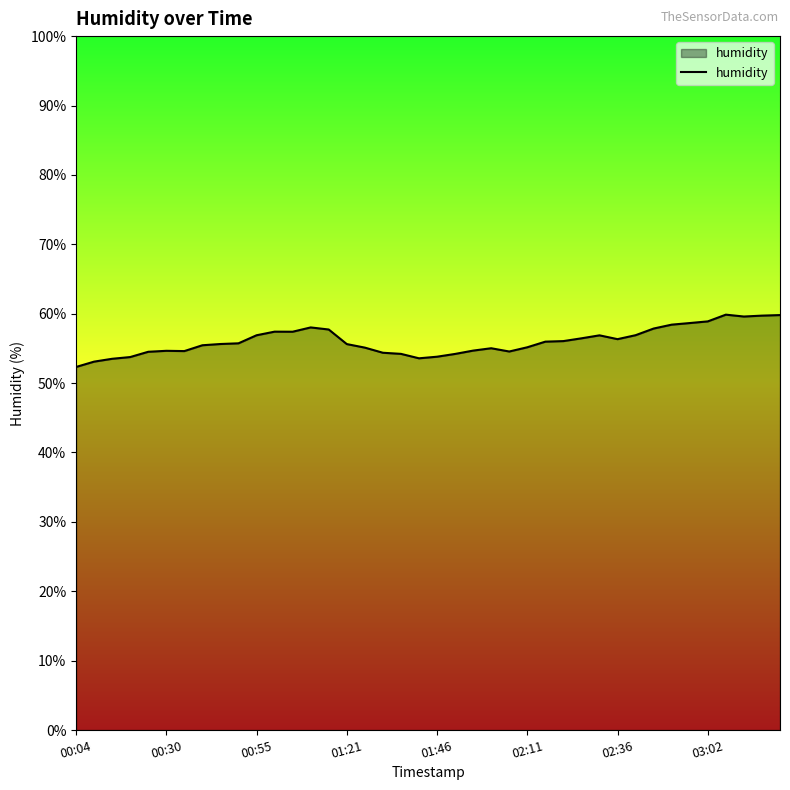

What is the difference between the maximum and minimum values?

7.5